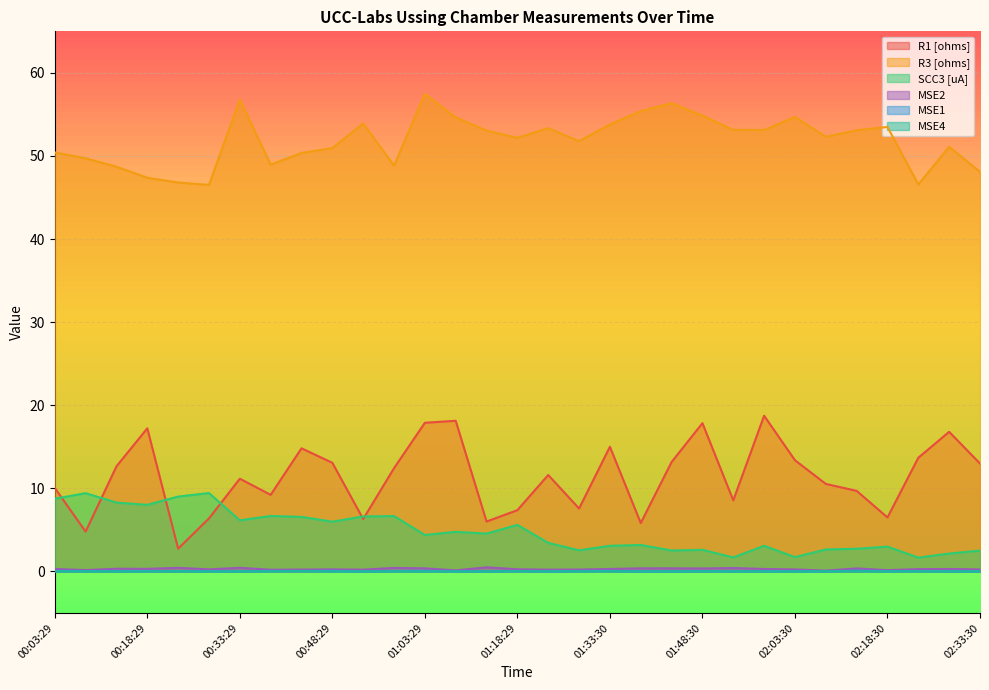

True or false: SCC3 [uA] has more than 2 points higher than both neighbors.

True